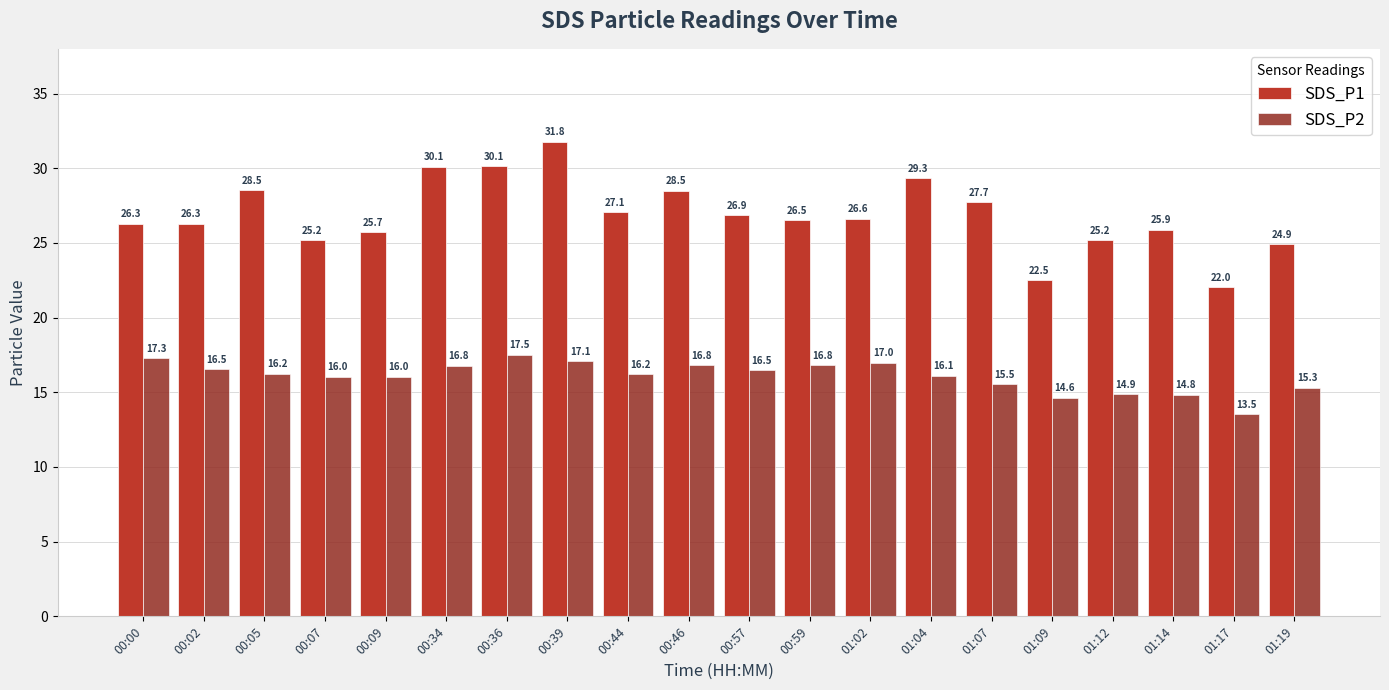

Reading left to right, what are all the values shown in this chart?

SDS_P1: 26.3	26.3	28.5	25.2	25.7	30.1	30.1	31.8	27.1	28.5	26.9	26.5	26.6	29.3	27.7	22.5	25.2	25.9	22.0	24.9
SDS_P2: 17.3	16.5	16.2	16.0	16.0	16.8	17.5	17.1	16.2	16.8	16.5	16.8	17.0	16.1	15.5	14.6	14.9	14.8	13.5	15.3